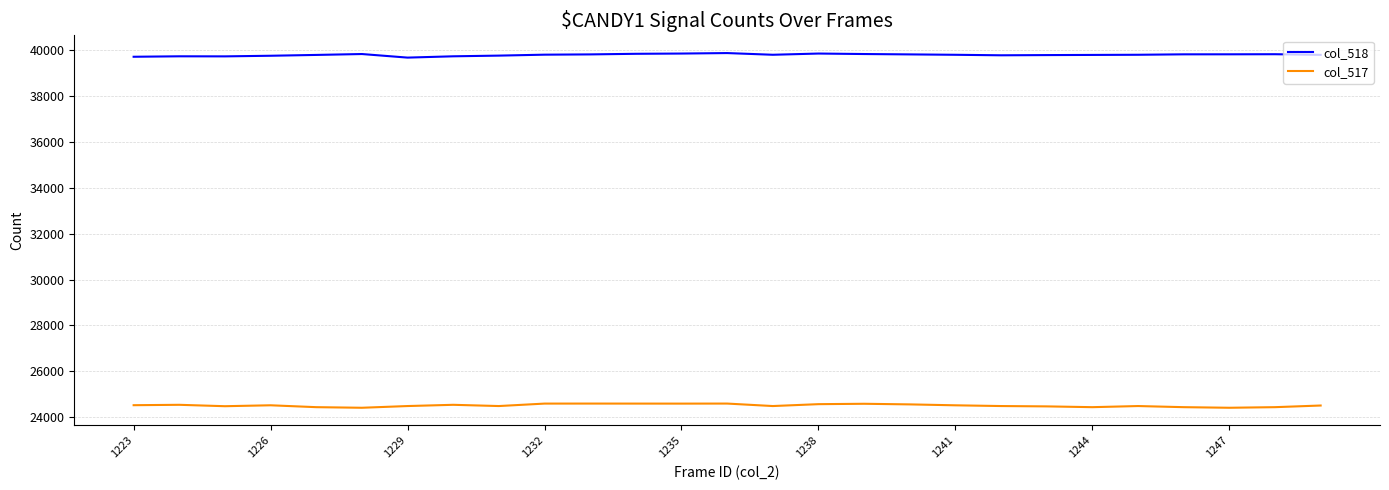

What is the highest value of the col_518 series?

39878